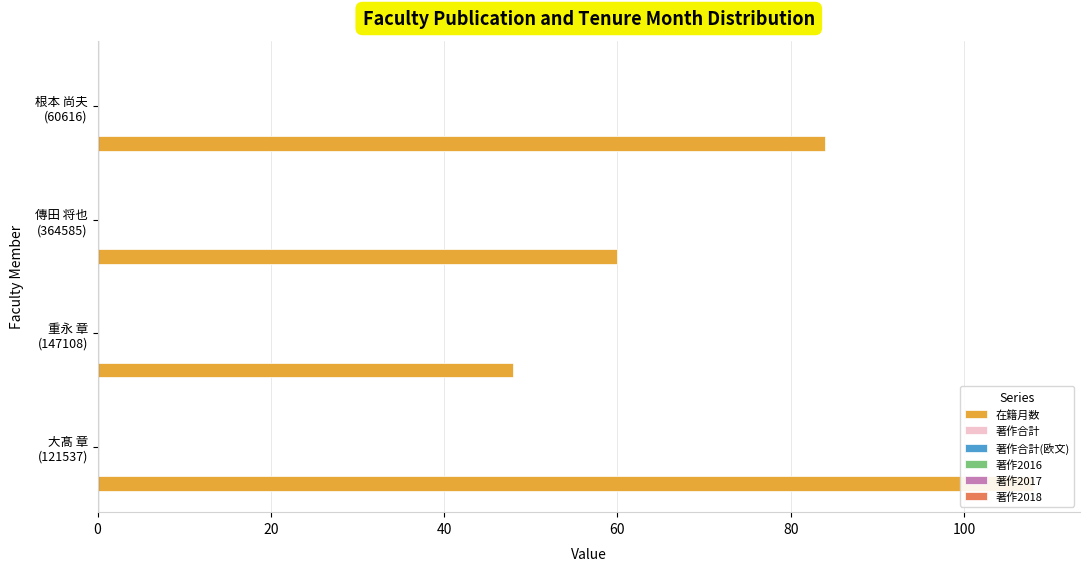

What is the sum of all 著作2018 values?

0.5